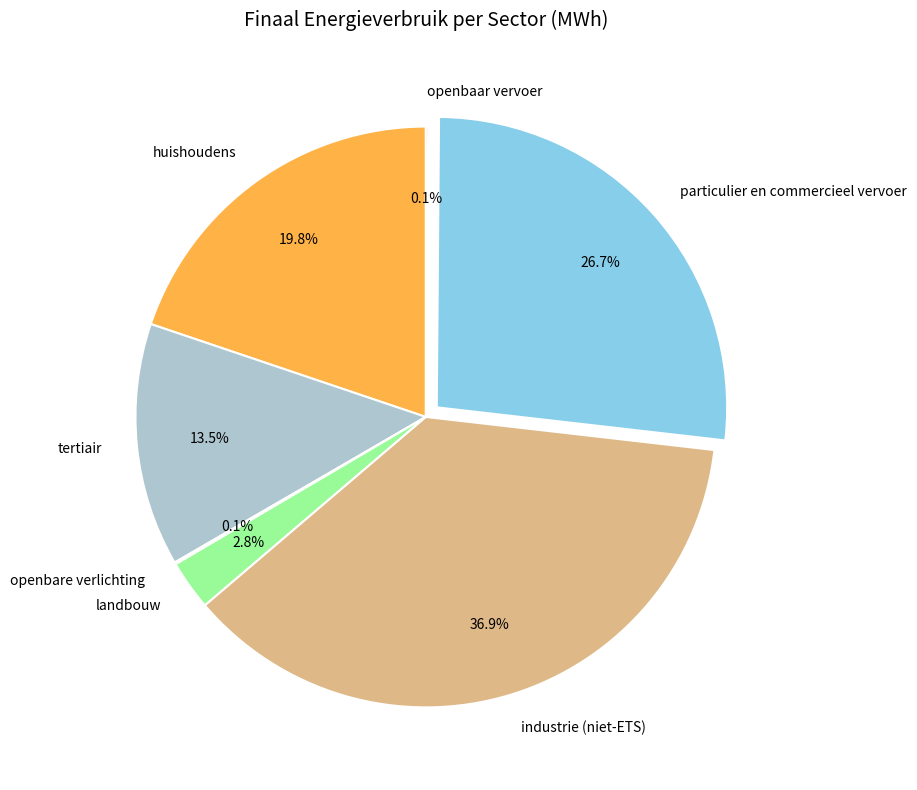

How much of the chart is everything except particulier en commercieel vervoer?

73.3%